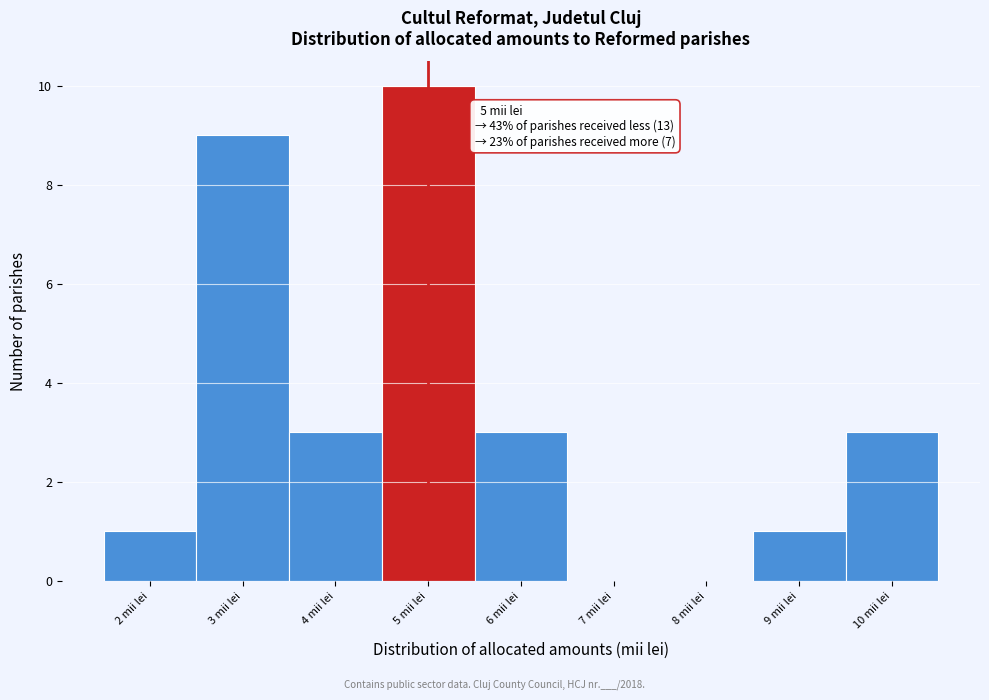

Over which range of the x-axis is the bar tallest?

4.5 to 5.5